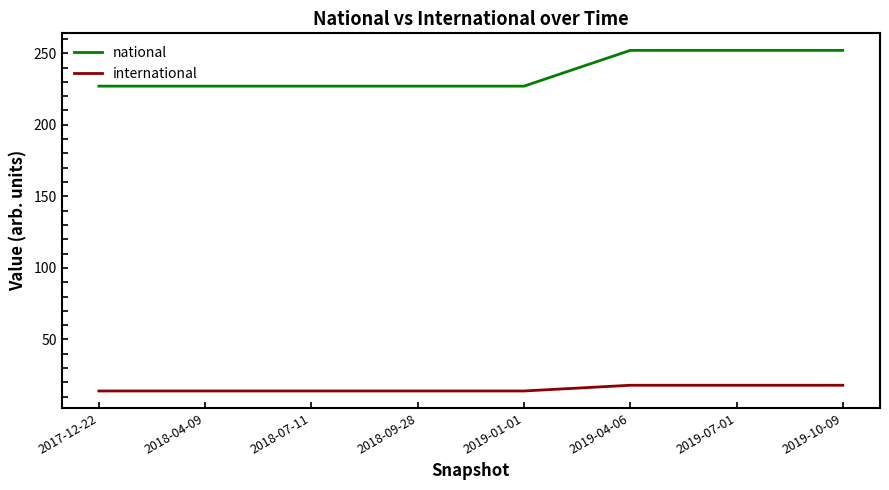

Reading left to right, list all the values displayed in this chart.

national: 227	227	227	227	227	252	252	252
international: 14	14	14	14	14	18	18	18